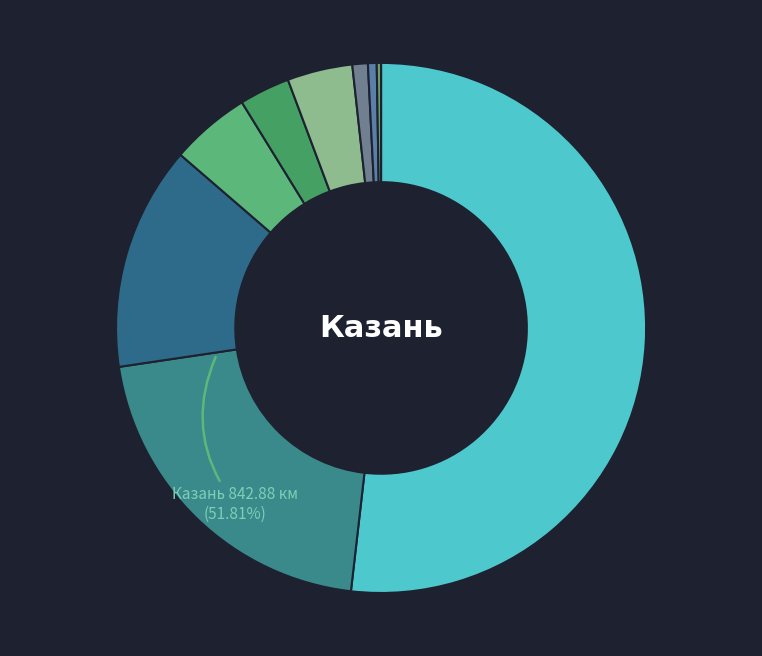

Approximately how many times larger is the value at Нижнекамск compared to Набережные Челны?

0.7